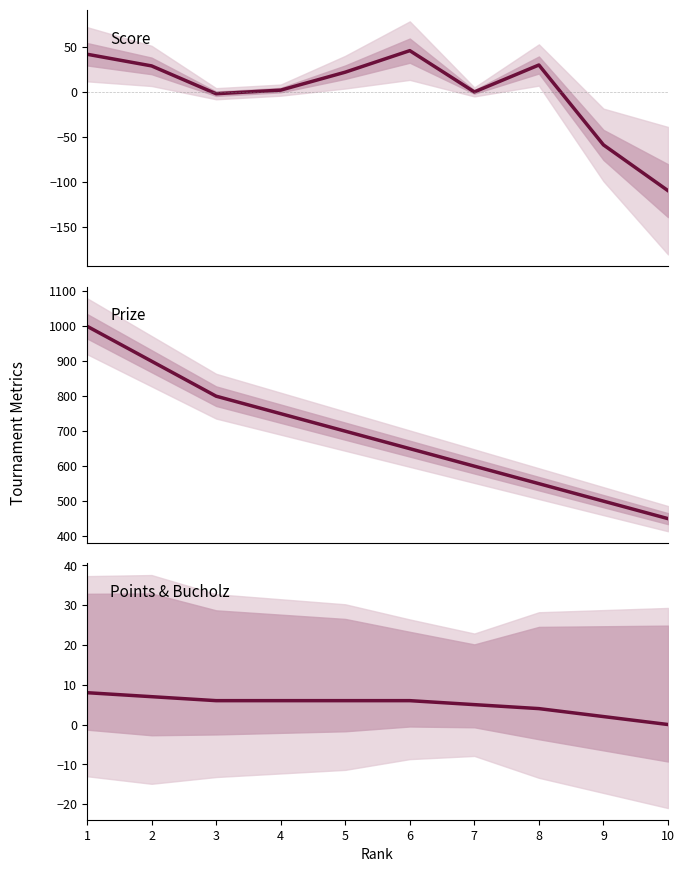

True or false: Prize and Score intersect in this chart.

False